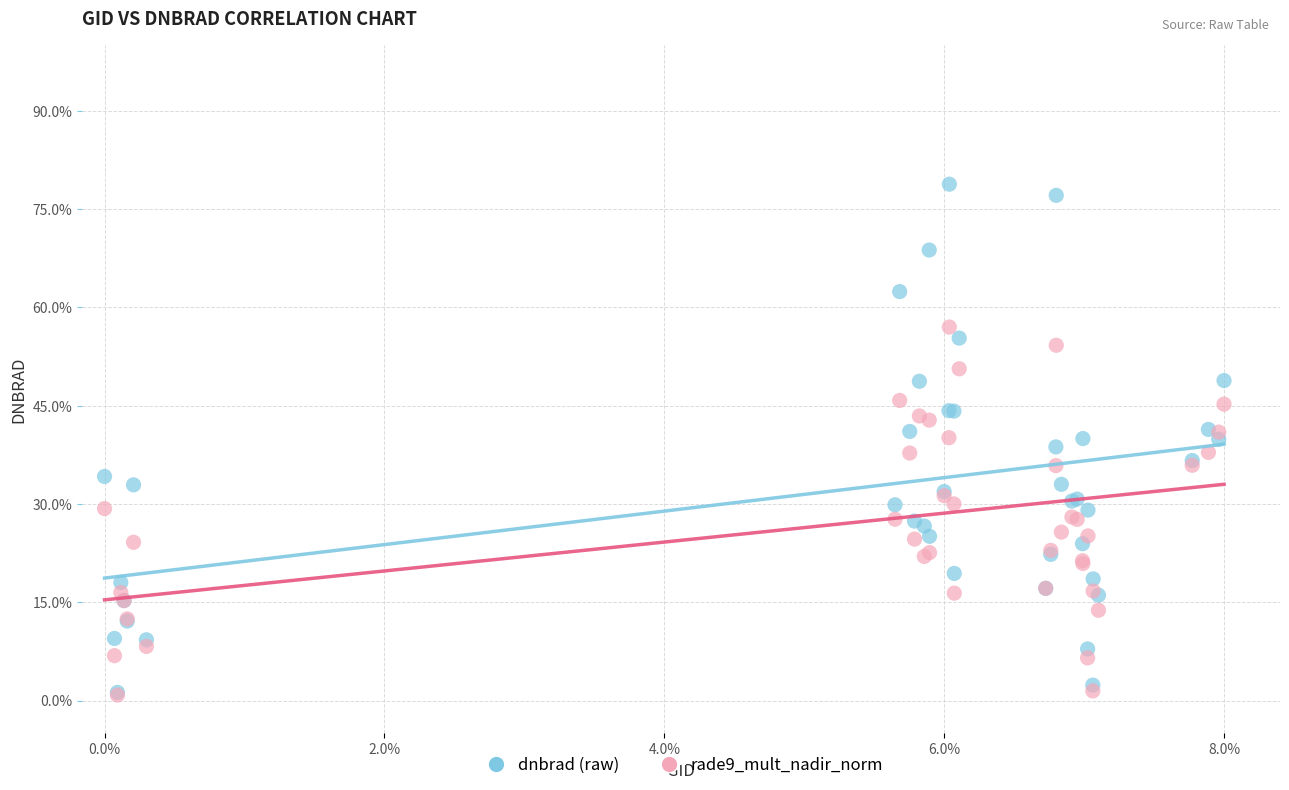

Which series has the widest spread of Y values?

dnbrad (raw)